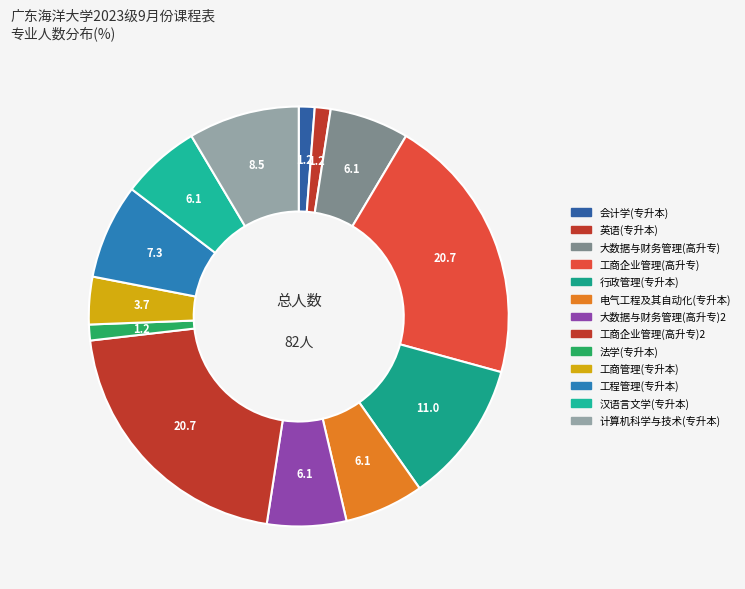

Count the number of slices in the pie.

13